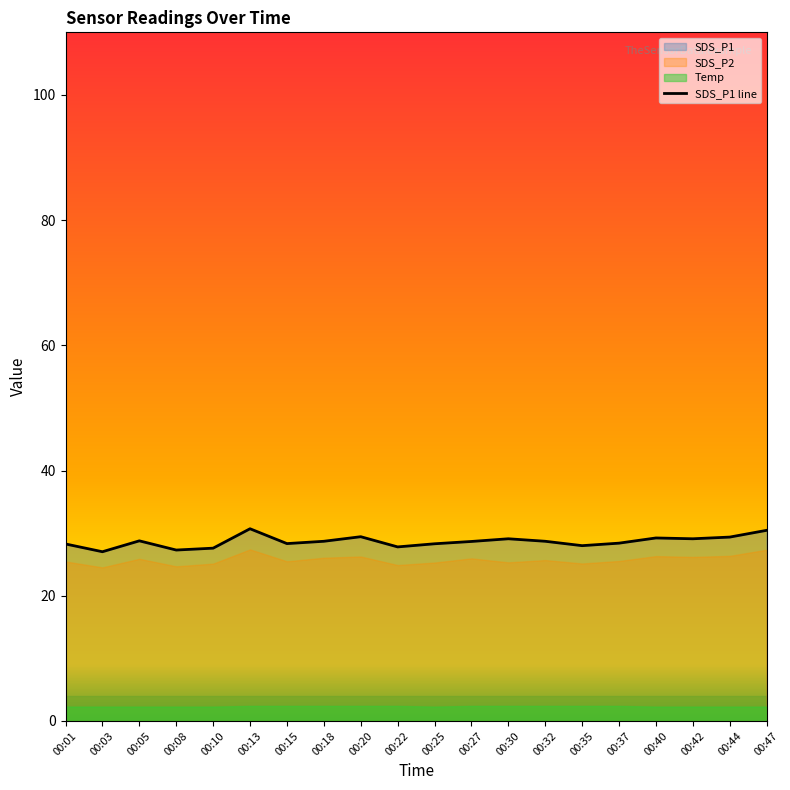

What is the change in value from 00:03 to 00:35?

+1.0